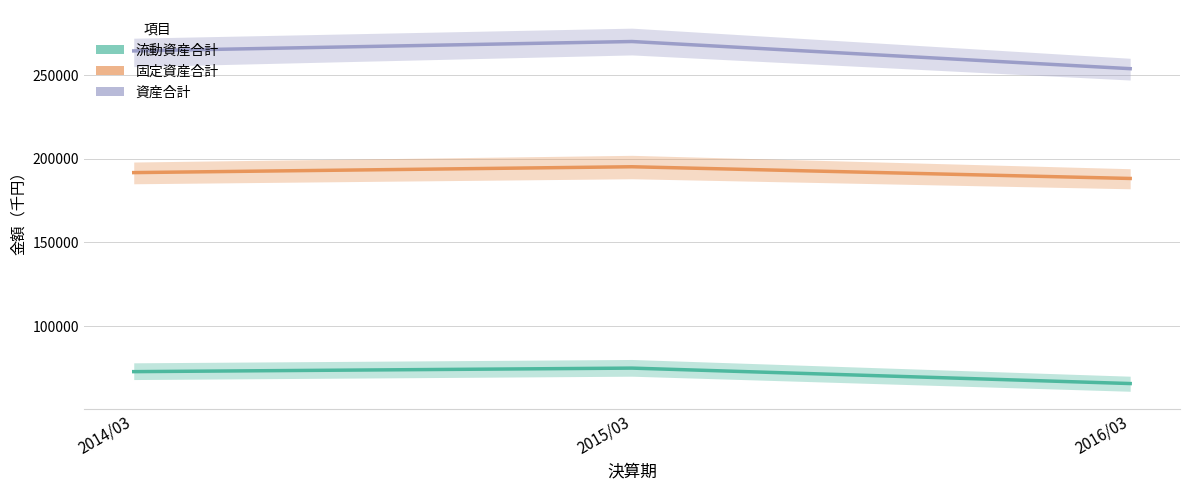

Read the 固定資産合計 value at 2016/03.

188176